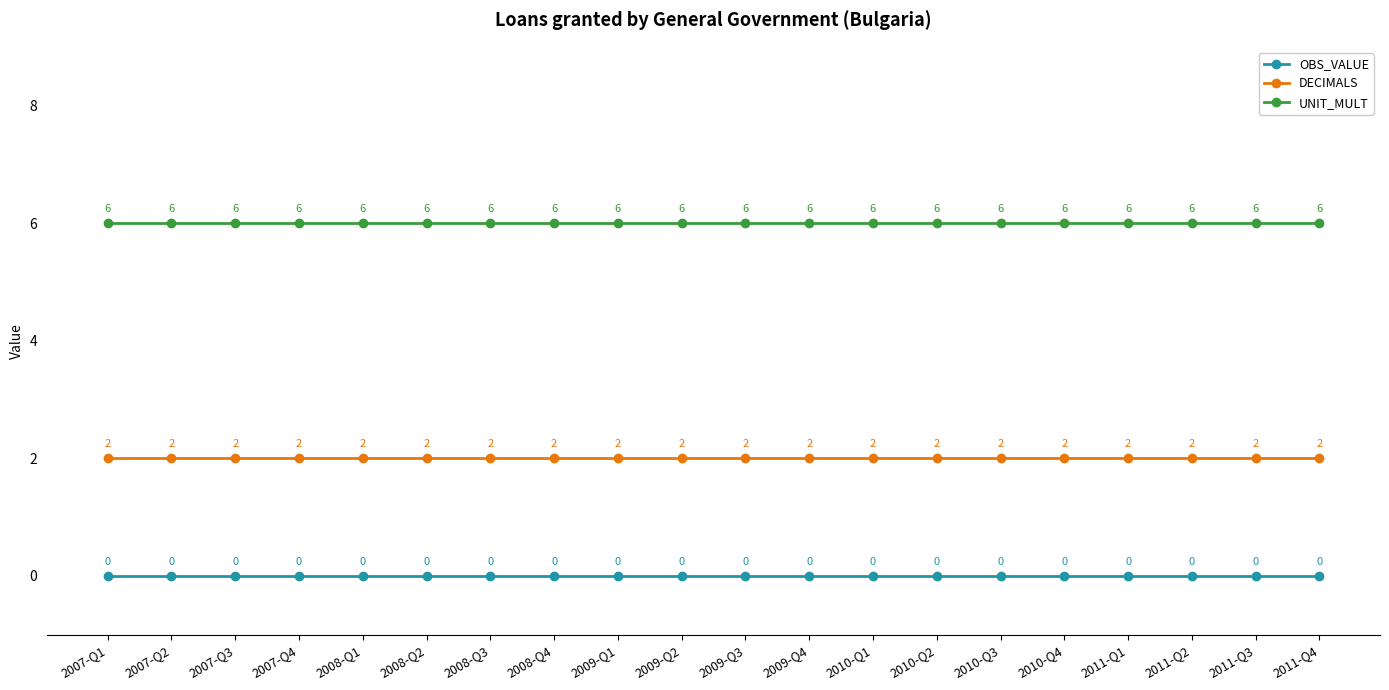

Is it true that UNIT_MULT equals 9 at 2008-Q3?

False